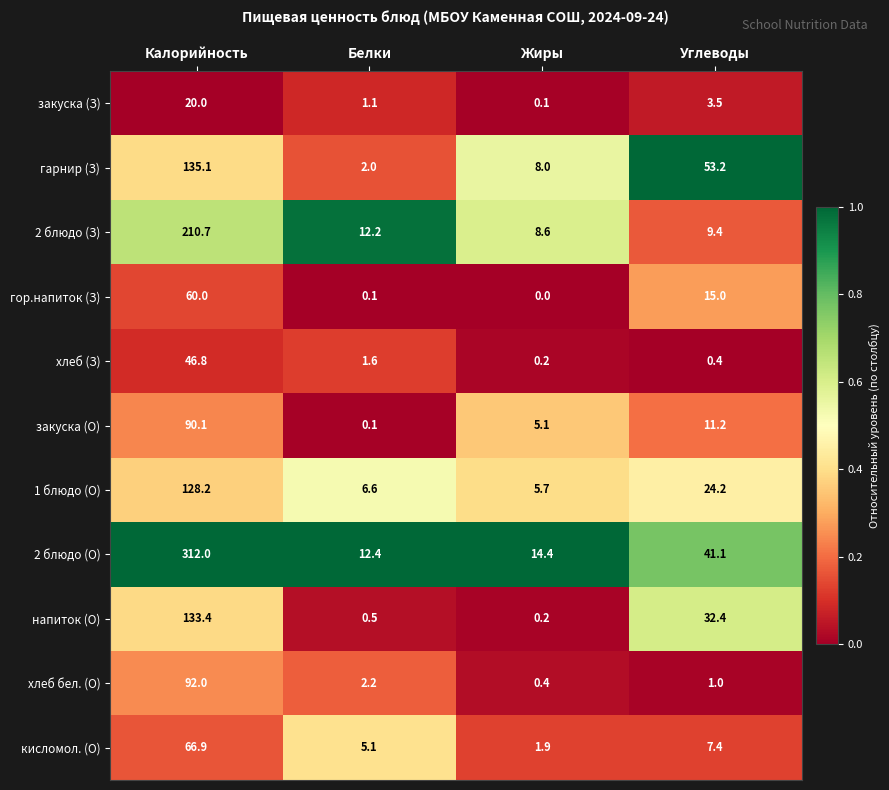

What is the difference between the highest and lowest values at Углеводы?

52.8